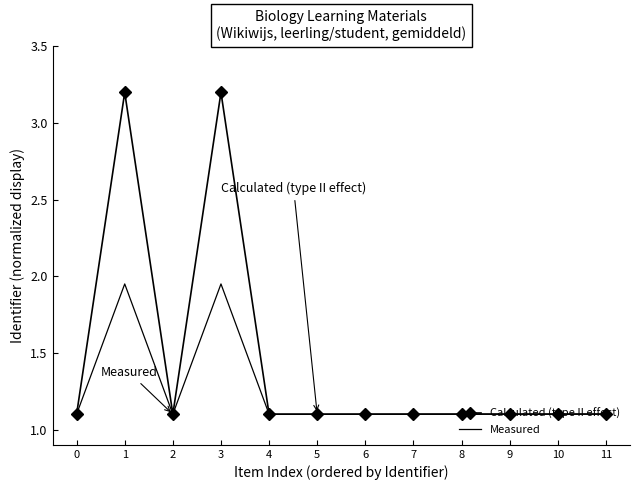

What is the lowest value of the Calculated (type II effect) series?

1.1